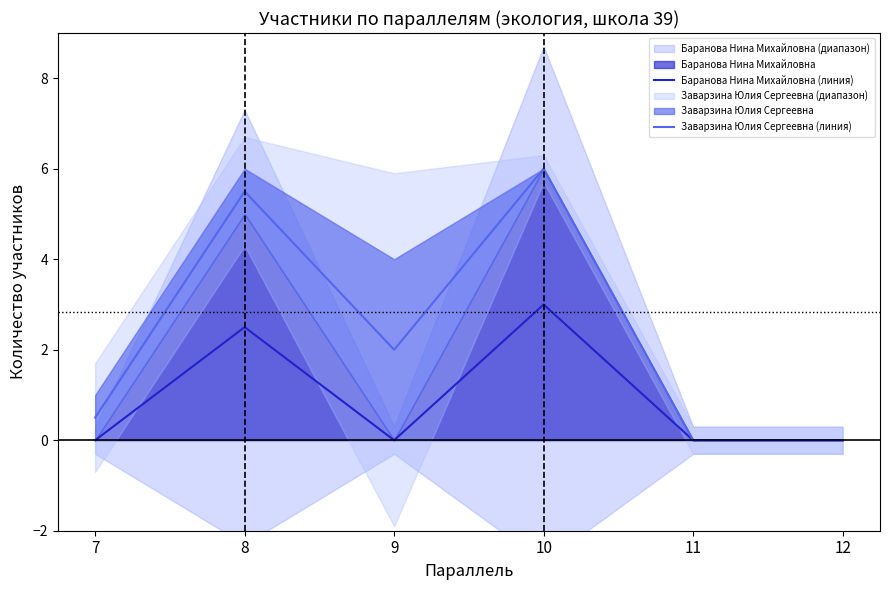

Reading right to left, transcribe all the data shown in this chart.

Баранова Нина Михайловна (линия): 12=0.0	11=0.0	10=3.0	9=0.0	8=2.5	7=0.0
Заварзина Юлия Сергеевна (линия): 12=0.0	11=0.0	10=6.0	9=2.0	8=5.5	7=0.5